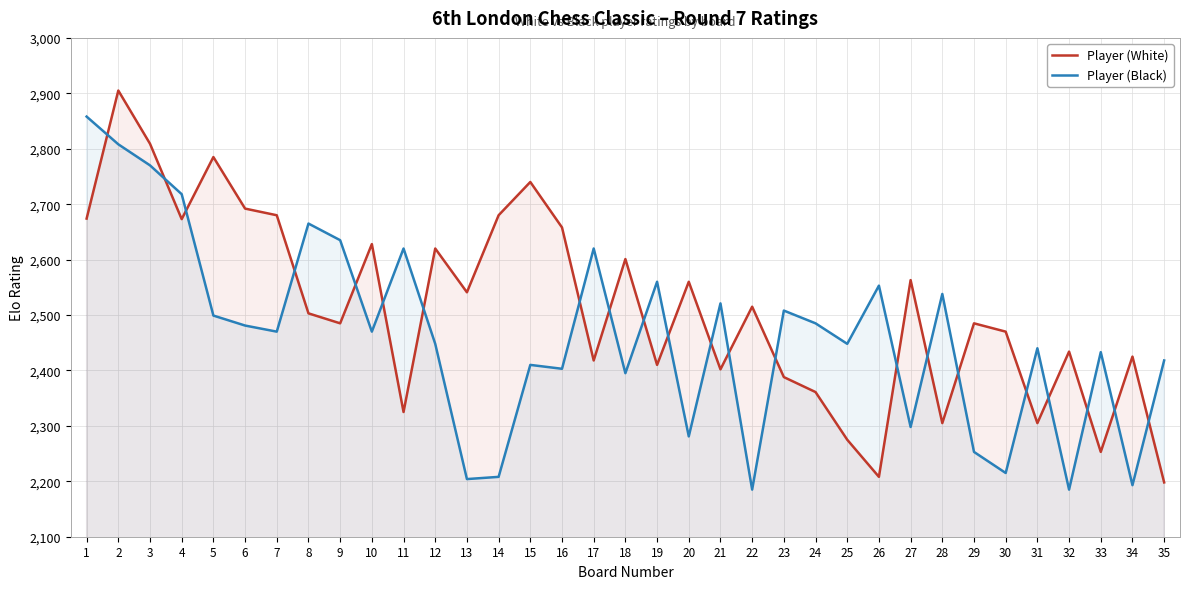

Reading right to left, extract all data points from this chart.

Player (White): 2198	2425	2253	2434	2305	2470	2485	2305	2563	2208	2275	2361	2388	2515	2402	2560	2410	2601	2418	2658	2740	2680	2541	2620	2325	2628	2485	2503	2680	2692	2785	2673	2809	2905	2674
Player (Black): 2418	2193	2433	2185	2440	2215	2253	2538	2298	2553	2448	2485	2508	2185	2521	2281	2560	2395	2620	2403	2410	2208	2204	2448	2620	2470	2635	2665	2470	2481	2499	2718	2770	2808	2858